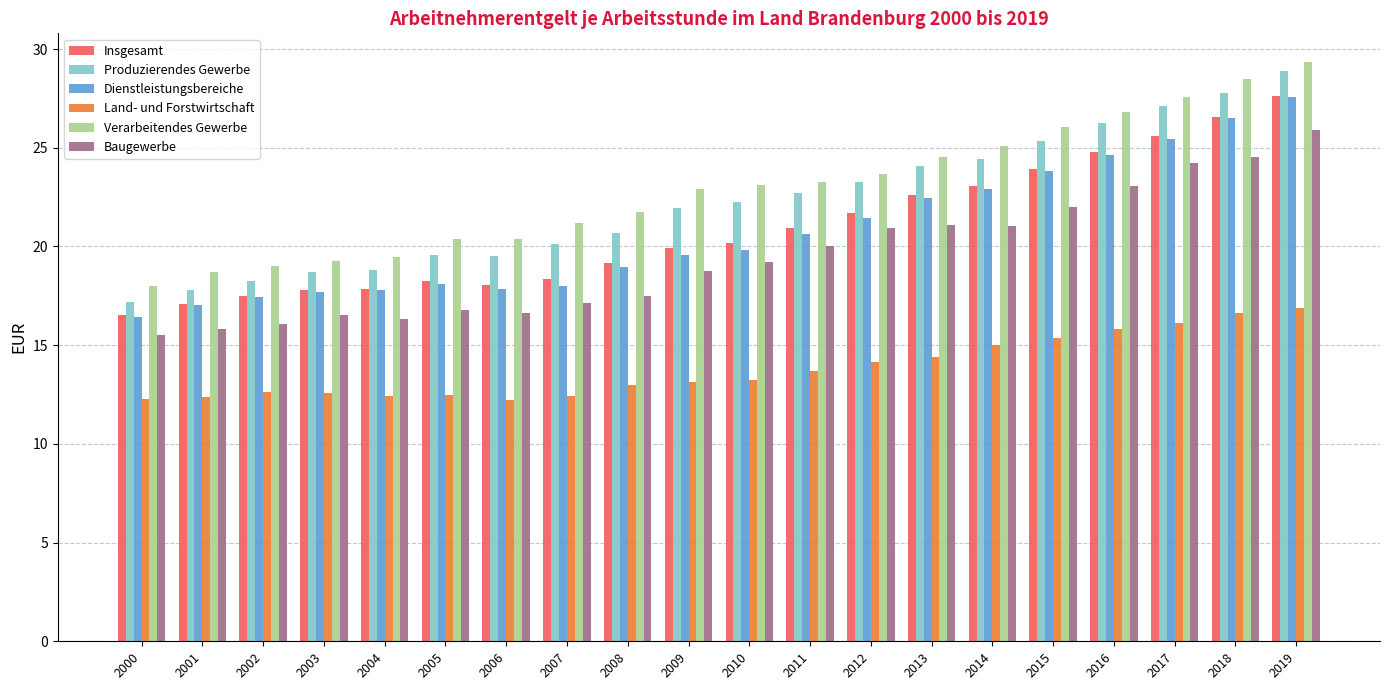

Which series has the largest range (max minus min)?

Produzierendes Gewerbe